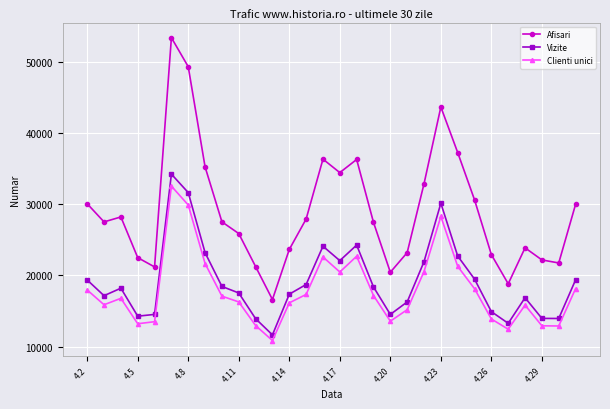

What is the value of the Afisari point at the 8th from the left?

35242